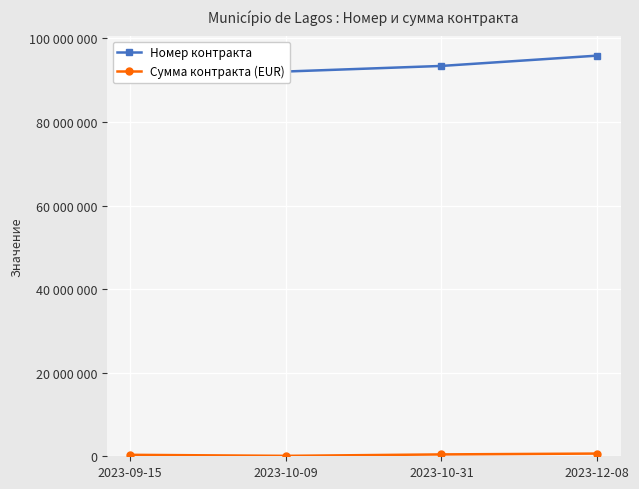

How many series are shown in this chart?

2